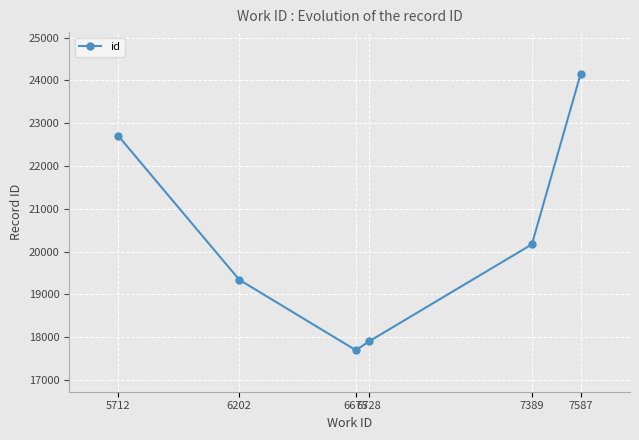

Which category has the lowest value across all series?

6675